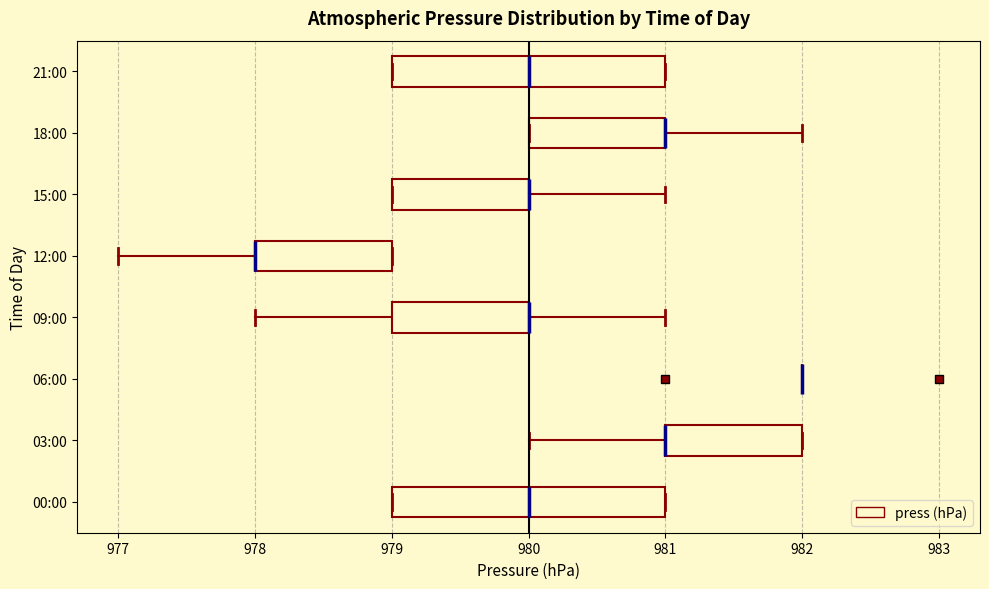

Where is the right edge of the box for 21:00 on the x-axis? The values are not printed on the chart, so give them approximately, as read against the axis.

981